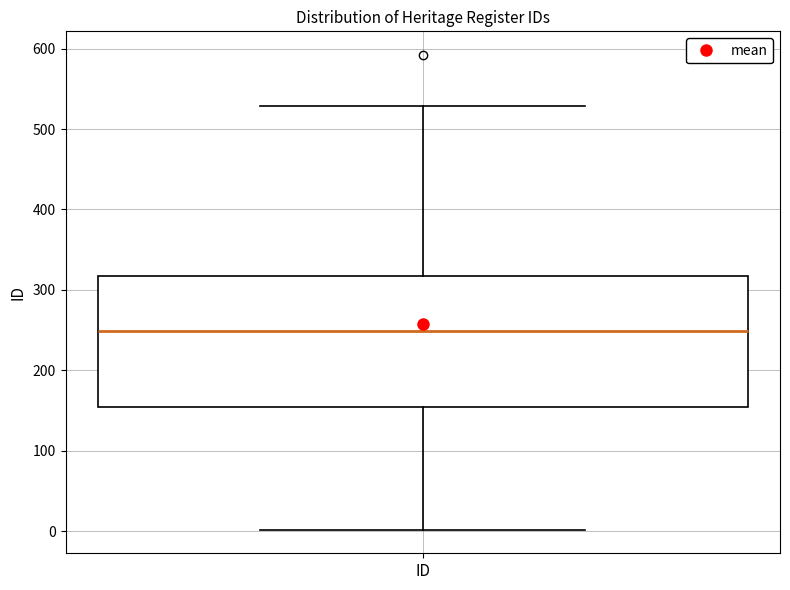

Where is the lower edge of the box for ID on the y-axis? The values are not printed on the chart, so give them approximately, as read against the axis.

150